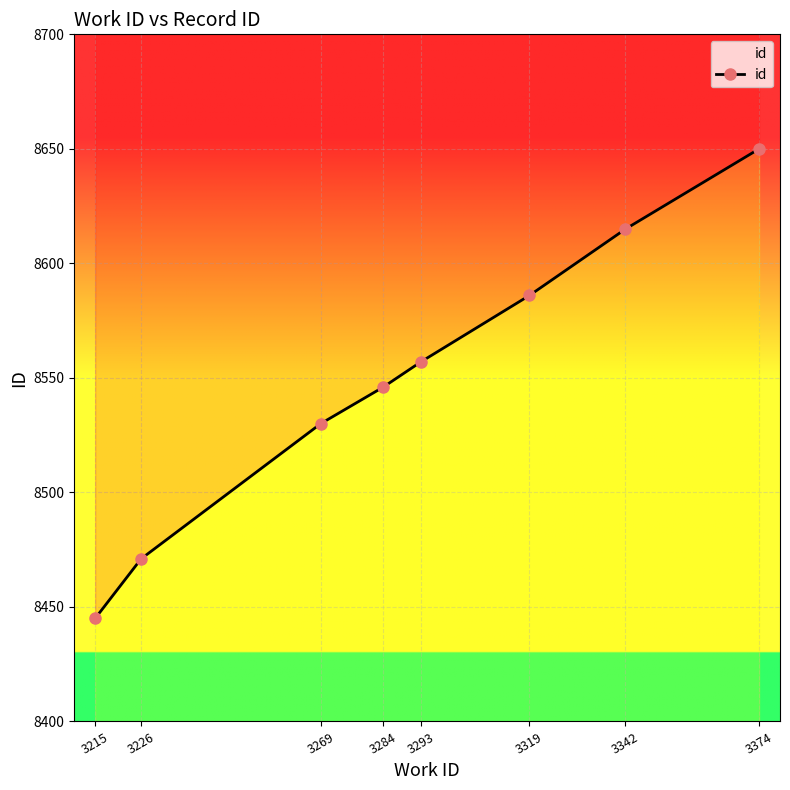

What is the ratio of the value at 3215 to the value at 3226?

1.0